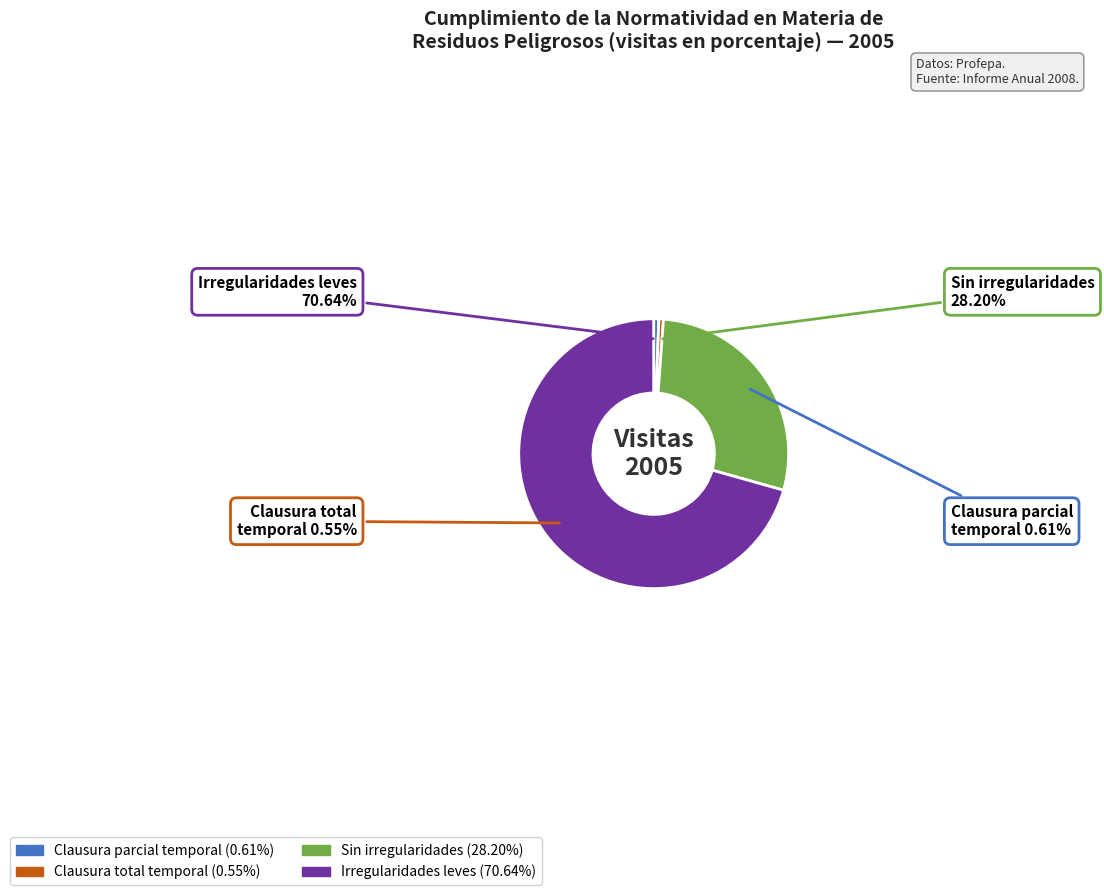

How many segments does this pie chart have?

4